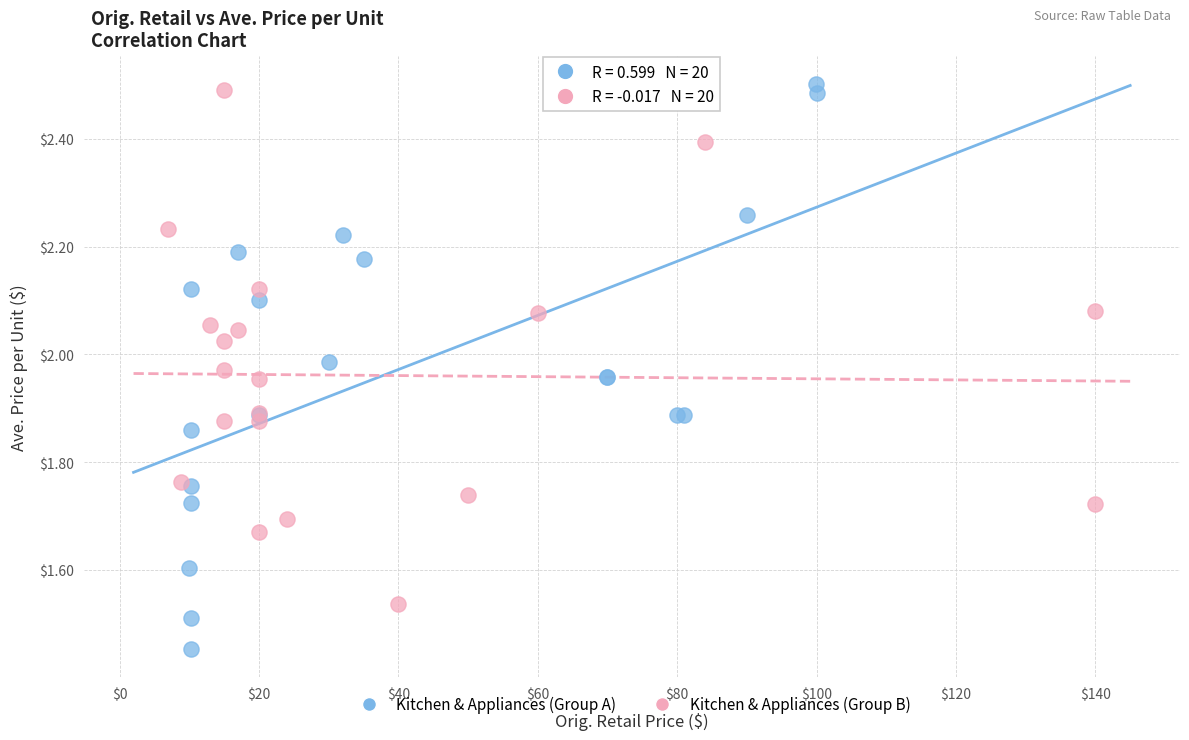

Which series has the widest spread of Y values?

Kitchen & Appliances (Group A)